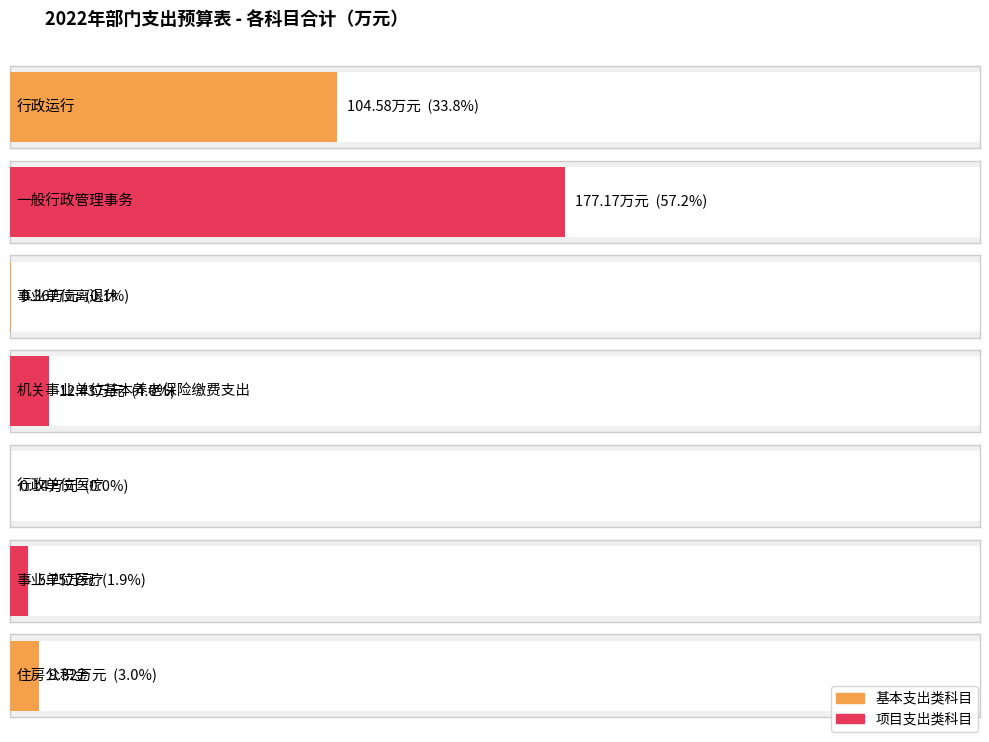

Reading left to right, extract all data points from this chart.

104.6	177.2	0.4	12.4	0.1	5.7	9.3